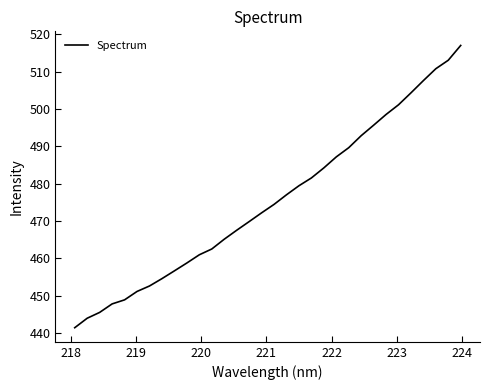

What is the minimum value shown in the chart?

441.4